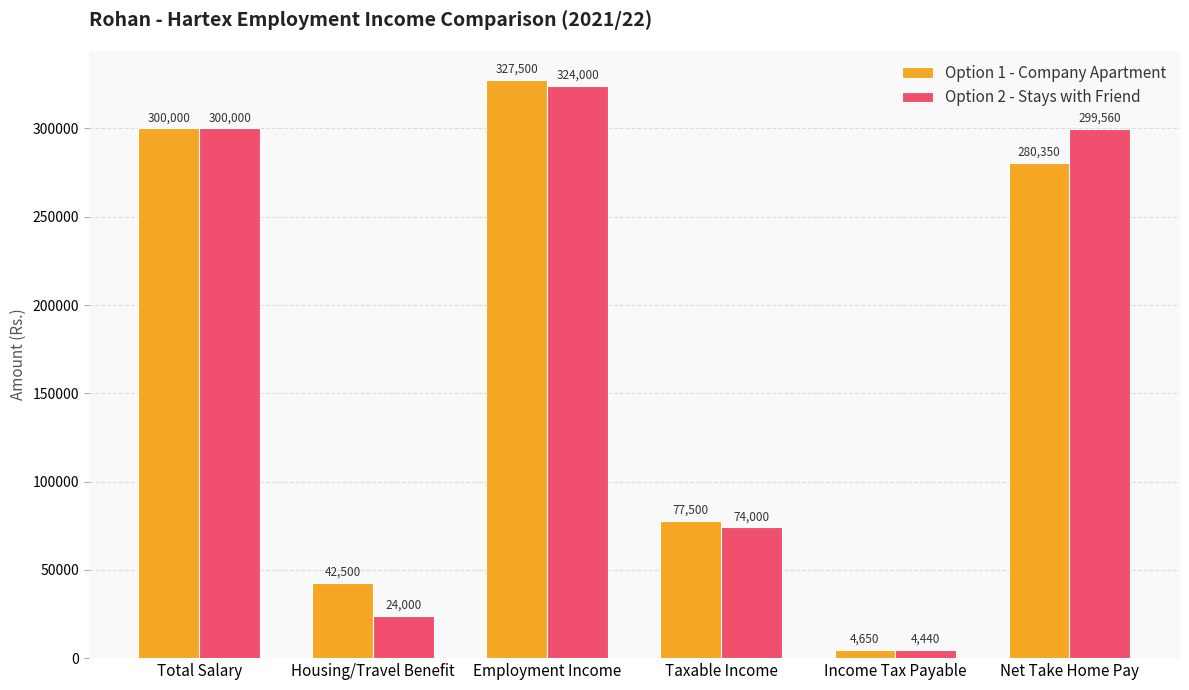

What are all the series names shown in the legend?

Option 1 - Company Apartment, Option 2 - Stays with Friend